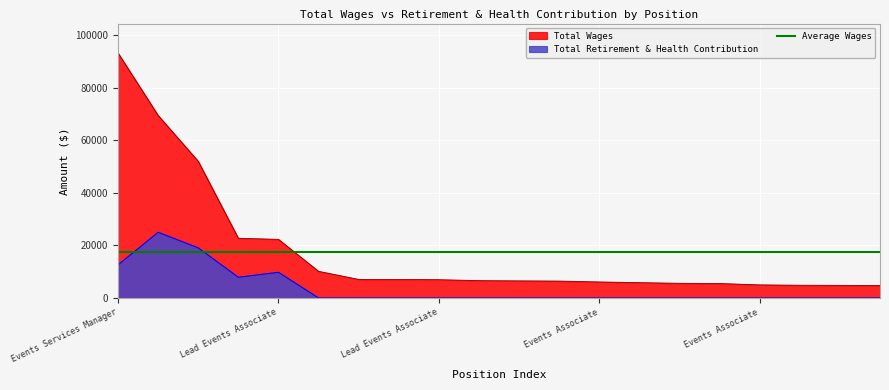

True or false: Total Wages and Total Retirement & Health Contribution intersect in this chart.

False